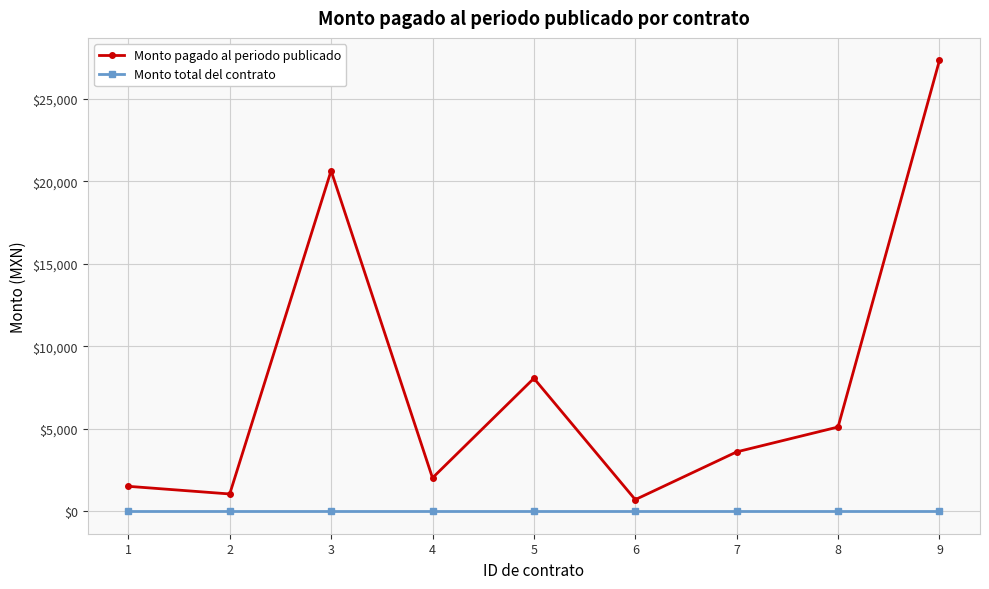

What is the difference between the highest and lowest values at 6?

700.4